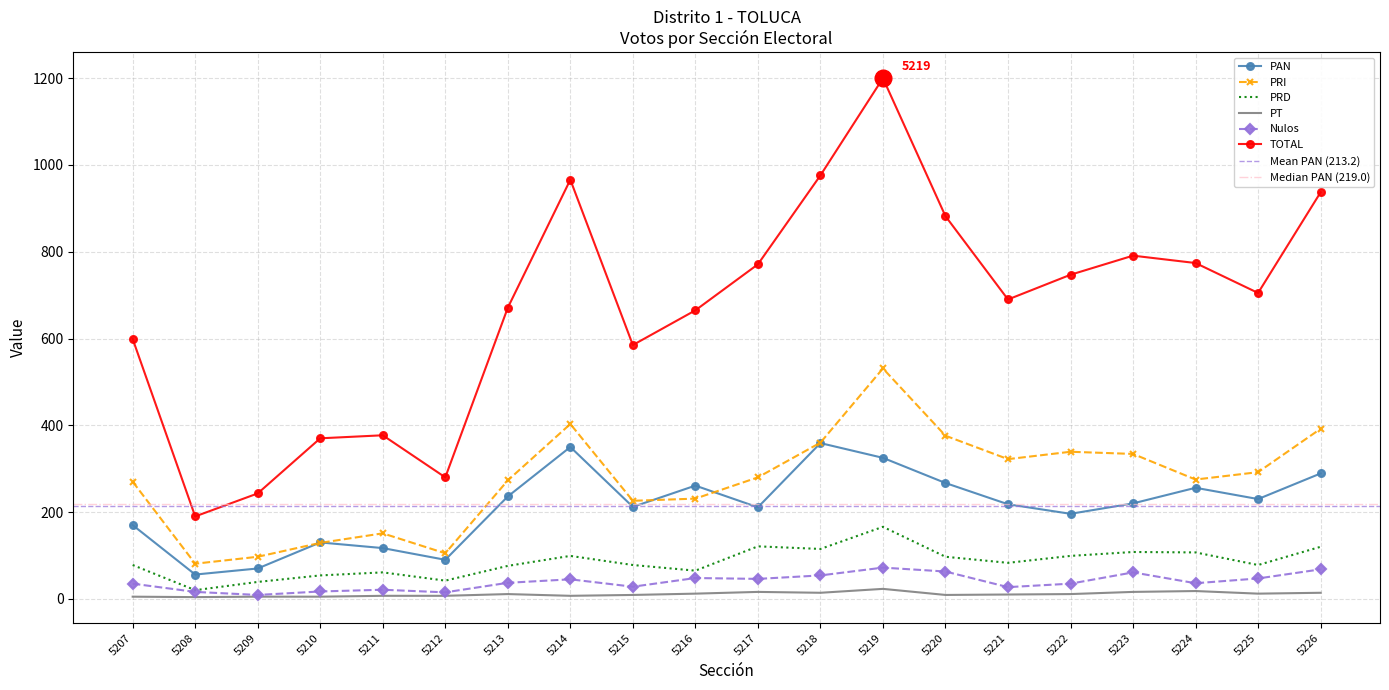

Which category has the highest value across all series?

5219